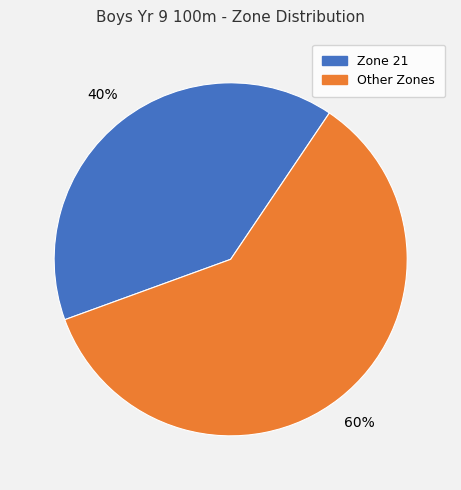

Is it true that Zone 21 is 32% of the pie?

False